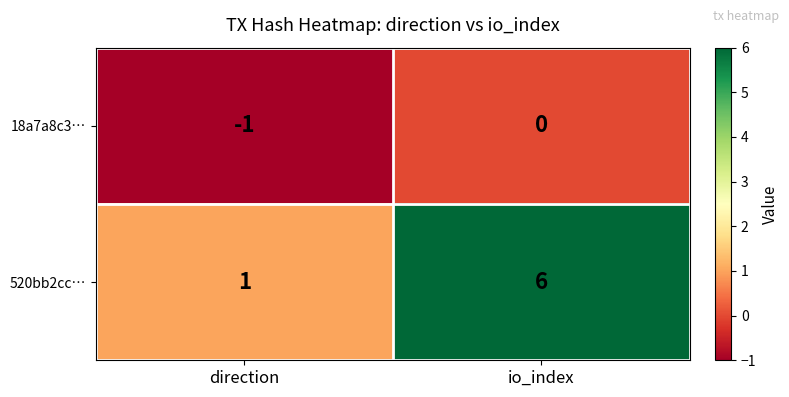

The 520bb2cc… series shows 2 at io_index. True or false?

False